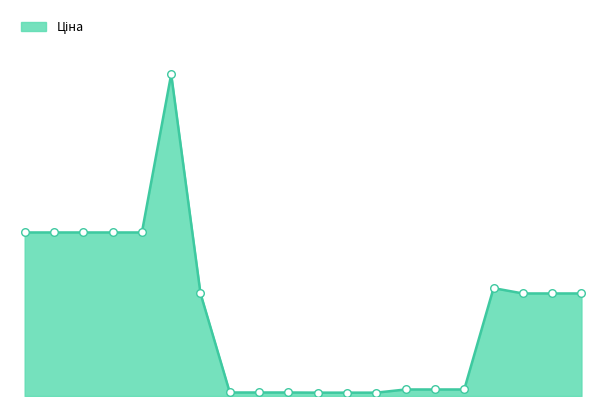

How many lines are shown in the chart?

1